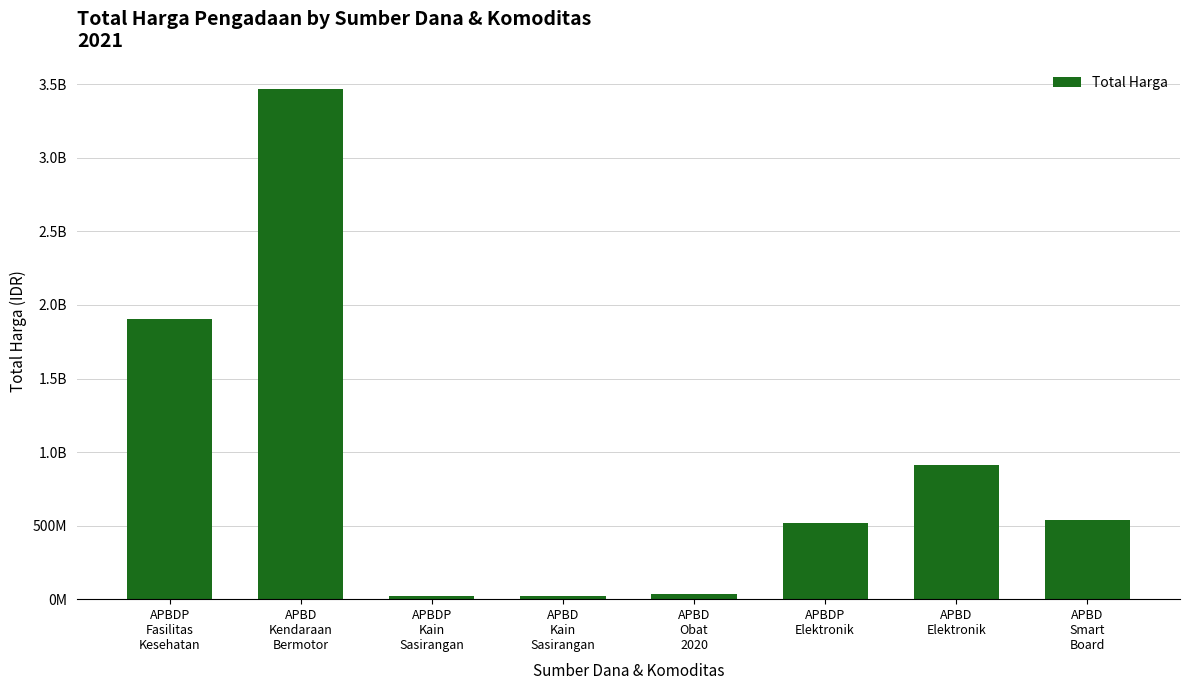

Reading left to right, what are all the values shown in this chart?

APBDP
Fasilitas
Kesehatan=1903197940	APBD
Kendaraan
Bermotor=3467122000	APBDP
Kain
Sasirangan=19175000	APBD
Kain
Sasirangan=18900000	APBD
Obat
2020=32694060	APBDP
Elektronik=519799000	APBD
Elektronik=914767000	APBD
Smart
Board=541071000